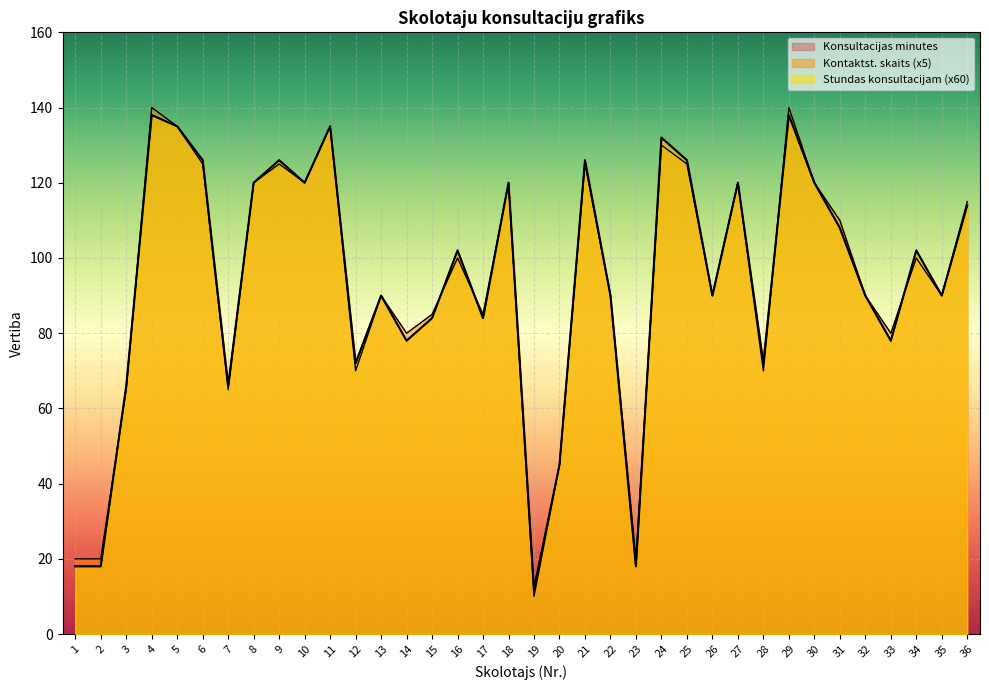

Rank the categories by Kontaktst. skaits value from lowest to highest.

19, 1, 2, 23, 20, 3, 7, 12, 28, 14, 33, 15, 17, 13, 22, 26, 32, 35, 16, 34, 31, 36, 8, 10, 18, 27, 30, 6, 9, 21, 25, 24, 5, 11, 4, 29